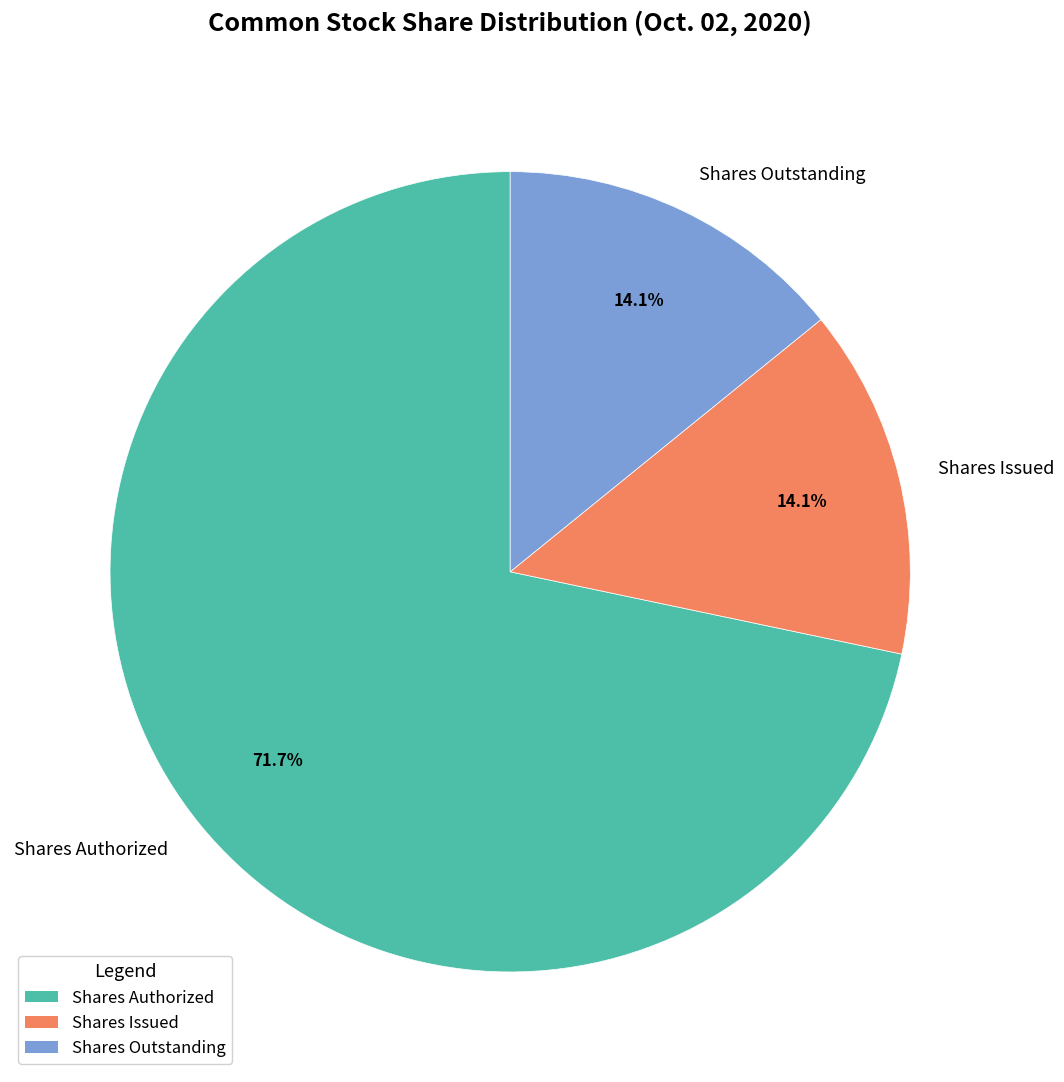

Which has a higher value, Shares Issued or Shares Authorized?

Shares Authorized